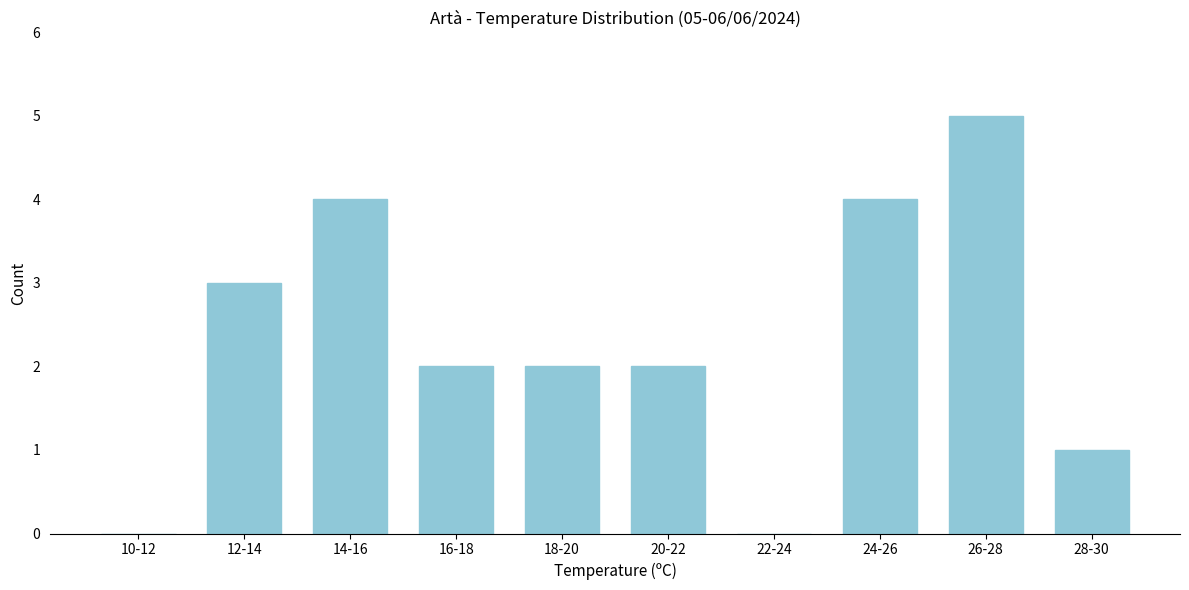

Reading right to left, transcribe all the data shown in this chart.

28-30=1	26-28=5	24-26=4	22-24=0	20-22=2	18-20=2	16-18=2	14-16=4	12-14=3	10-12=0